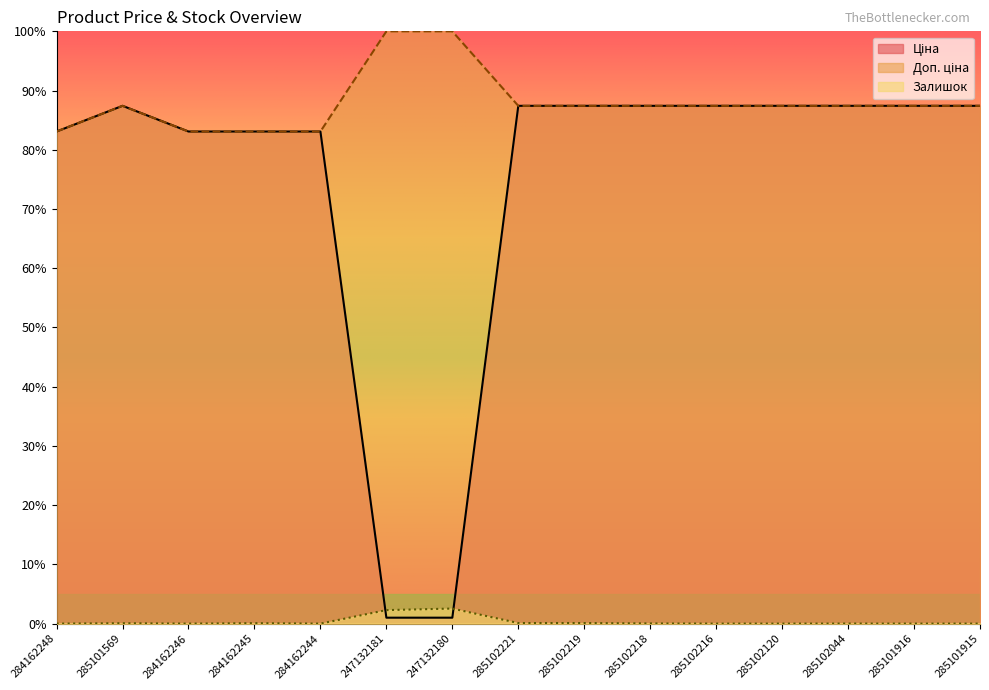

How many lines are shown in the chart?

3